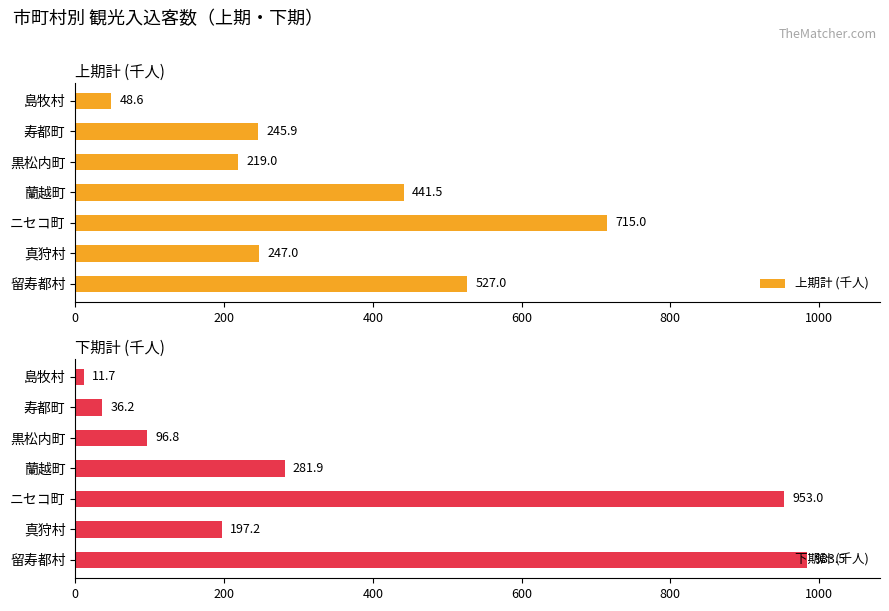

List the labels in order of 下期計 (千人) value, smallest first.

島牧村, 寿都町, 黒松内町, 真狩村, 蘭越町, ニセコ町, 留寿都村